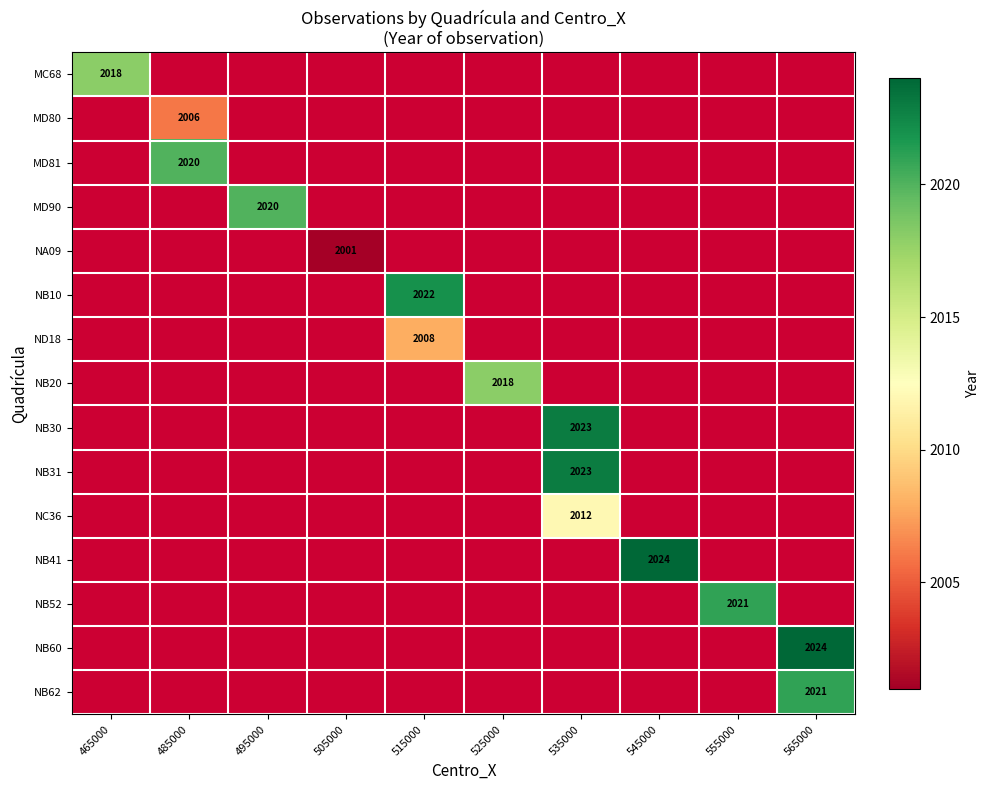

Is it true that MC68 equals 3328 at 465000?

False